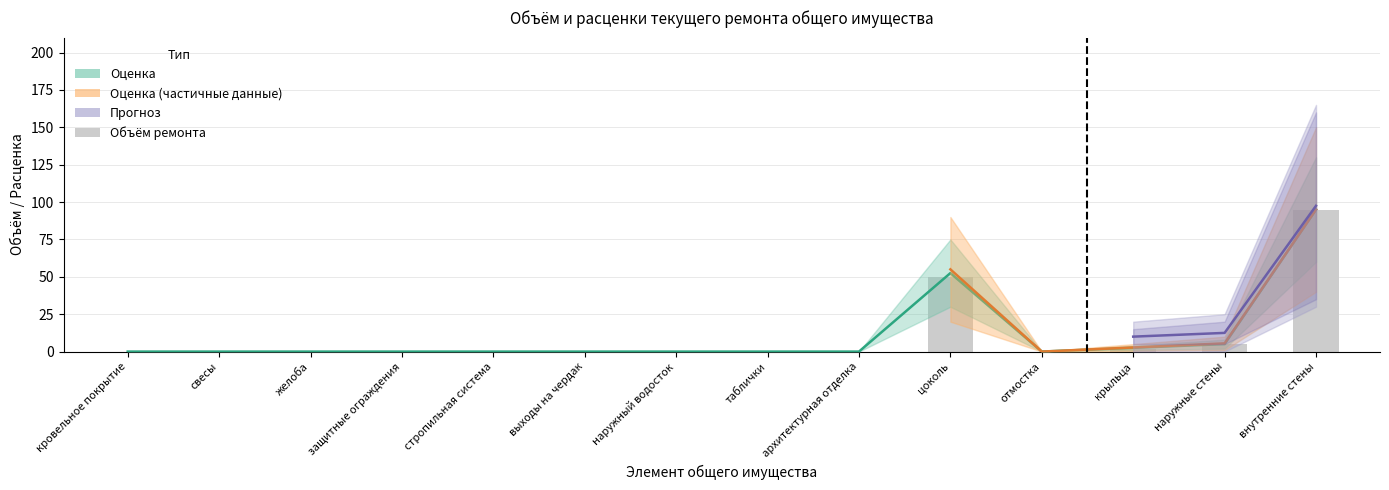

Does the chart contain any negative values?

No